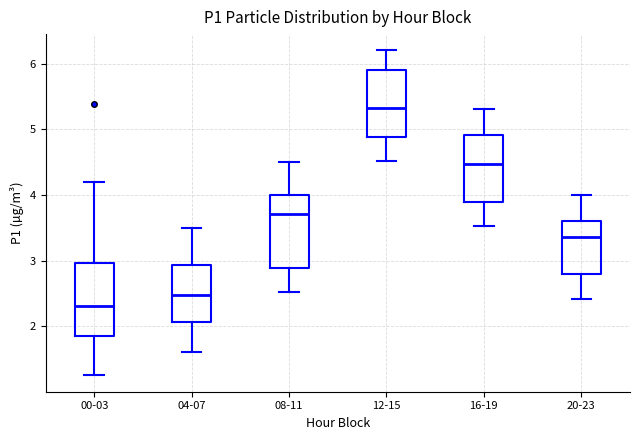

Which box has the highest median line?

12-15